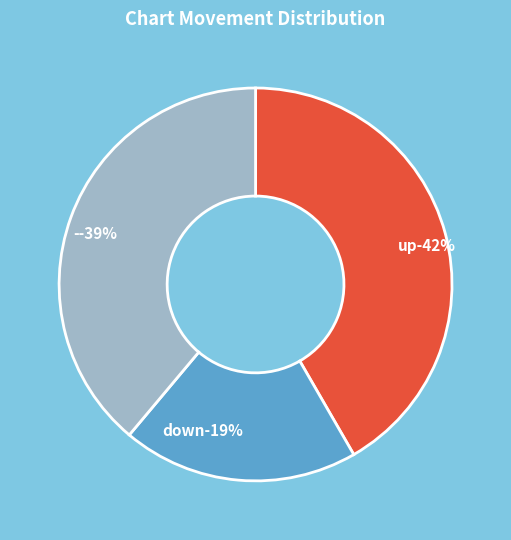

How many segments does this pie chart have?

3